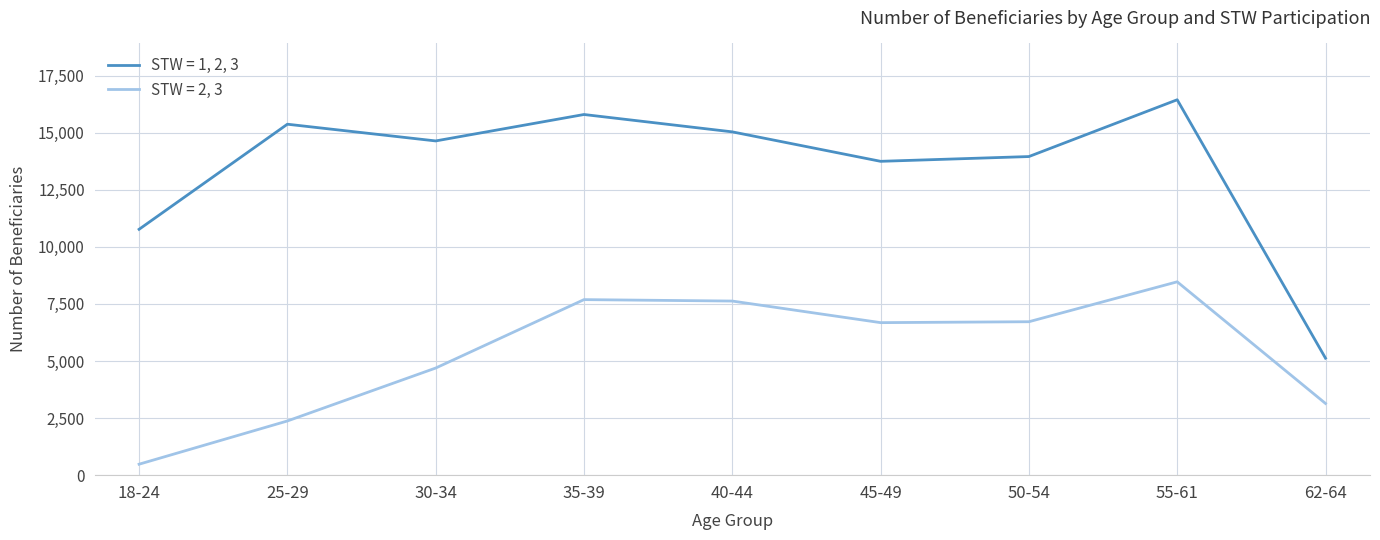

True or false: STW = 1, 2, 3 and STW = 2, 3 intersect in this chart.

False